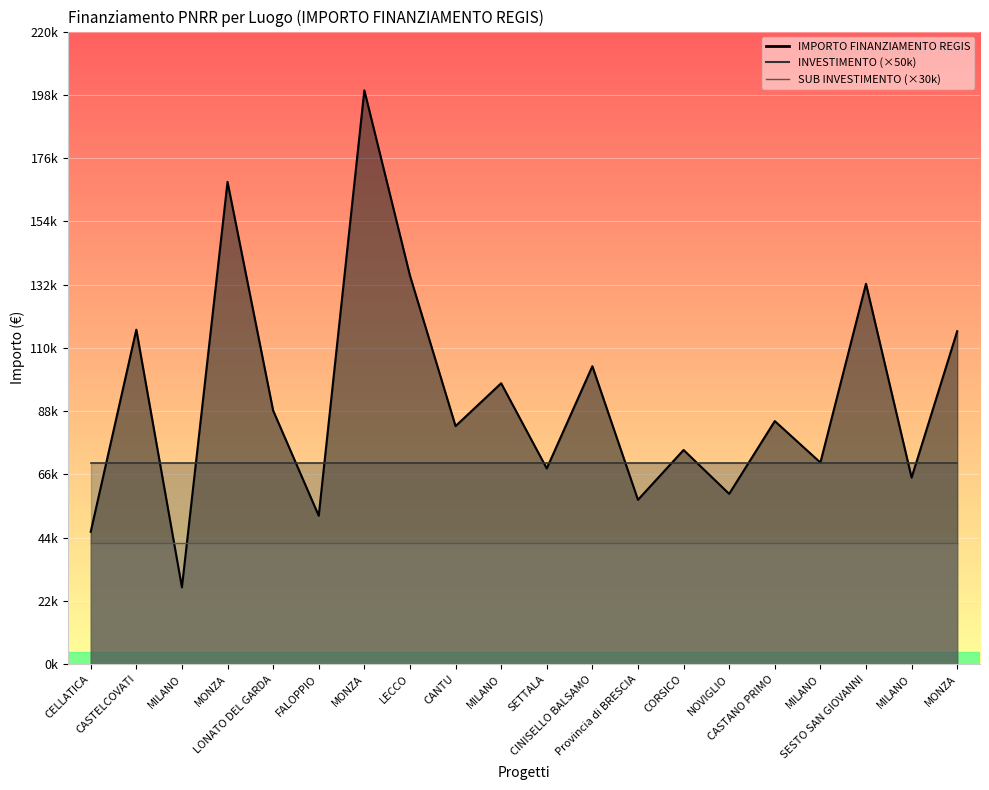

Rank the categories by SUB INVESTIMENTO value from highest to lowest.

CELLATICA, CASTELCOVATI, MILANO, MONZA, LONATO DEL GARDA, FALOPPIO, MONZA, LECCO, CANTU, MILANO, SETTALA, CINISELLO BALSAMO, Provincia di BRESCIA, CORSICO, NOVIGLIO, CASTANO PRIMO, MILANO, SESTO SAN GIOVANNI, MILANO, MONZA